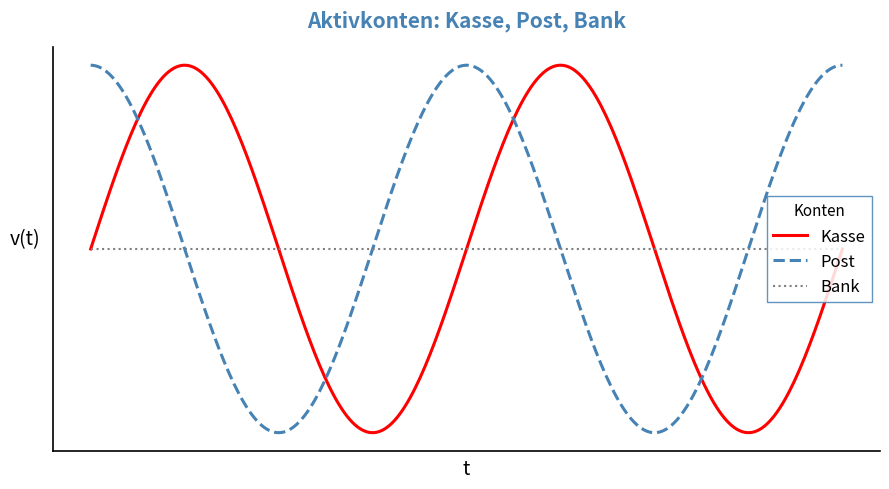

Is this an area chart (filled region under the line)?

No